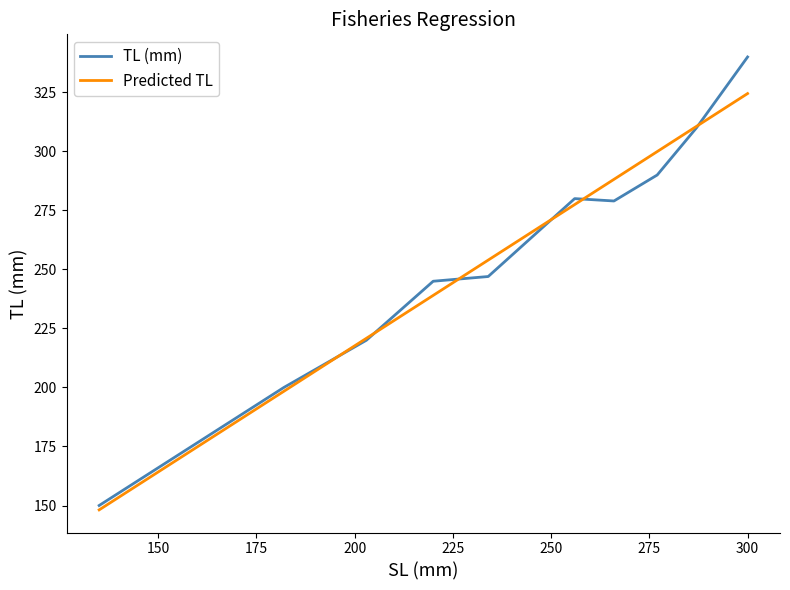

Rank the series by their maximum value, from highest to lowest.

TL (mm), Predicted TL